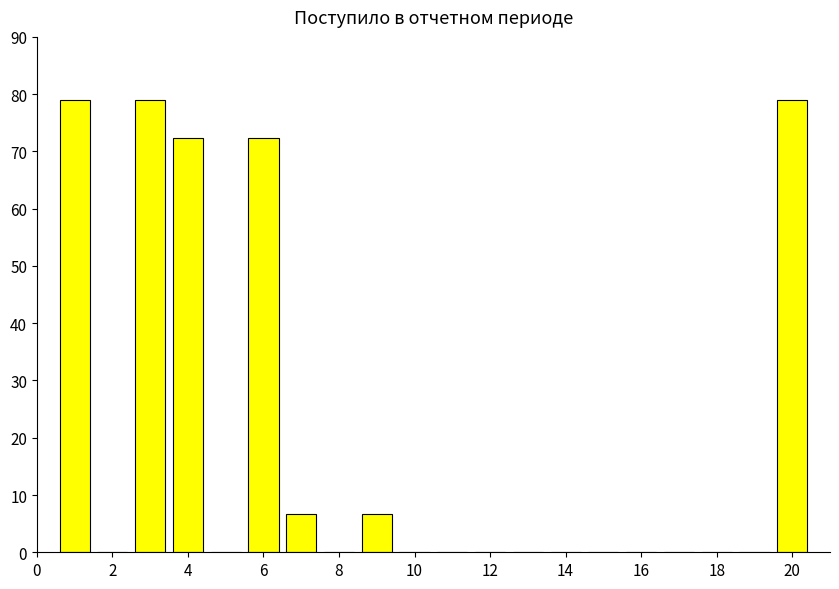

What is the greatest value displayed?

78.9